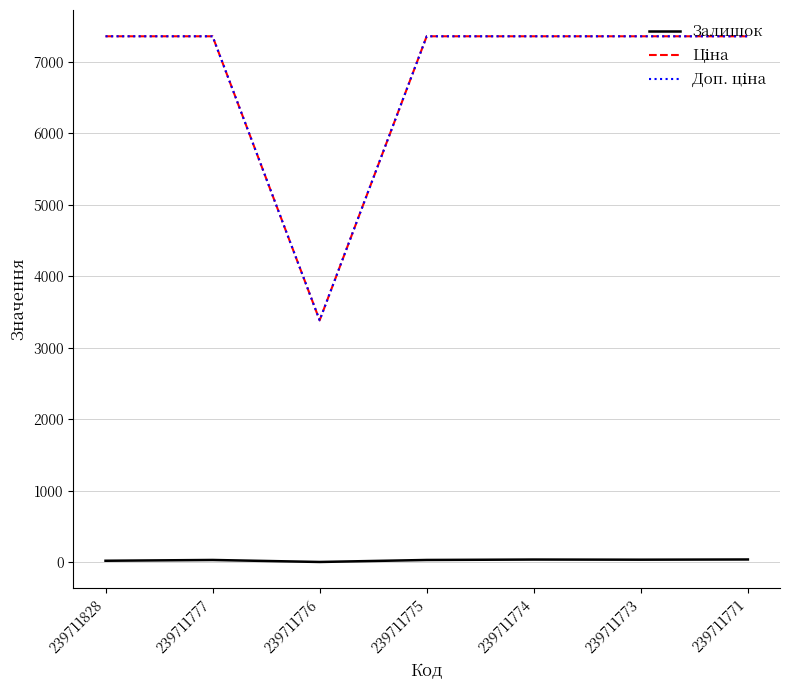

What is the greatest value displayed?

7360.2